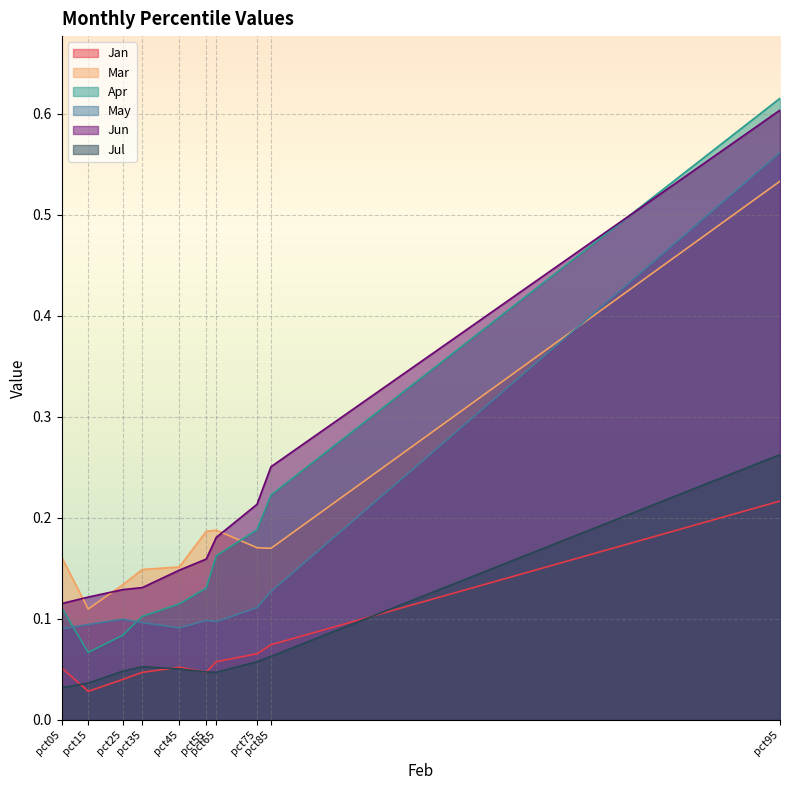

Does the chart display data point markers on the line(s)?

No